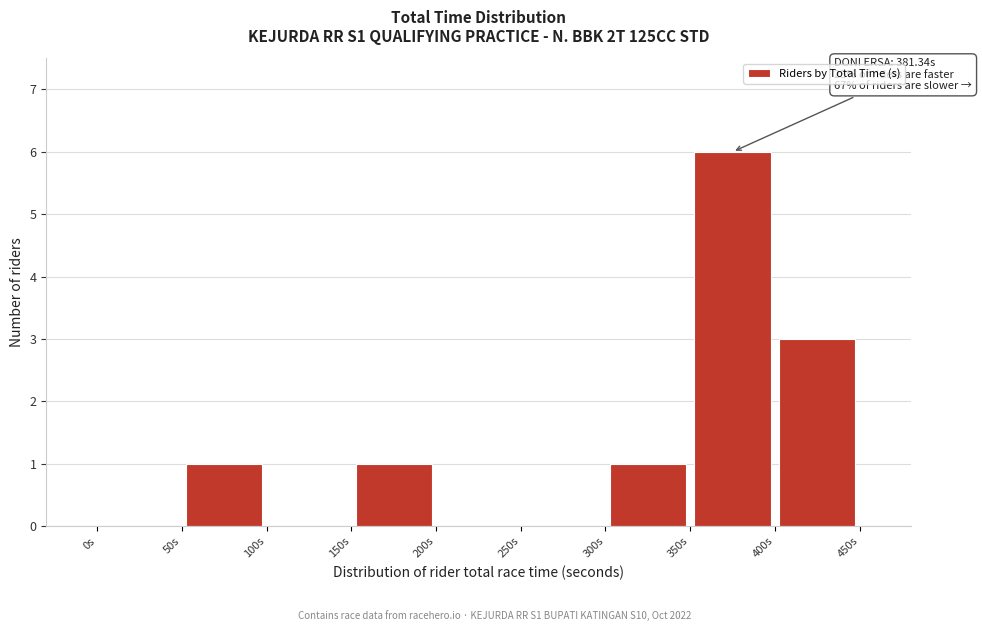

Which range on the x-axis has the tallest bar?

350 to 400